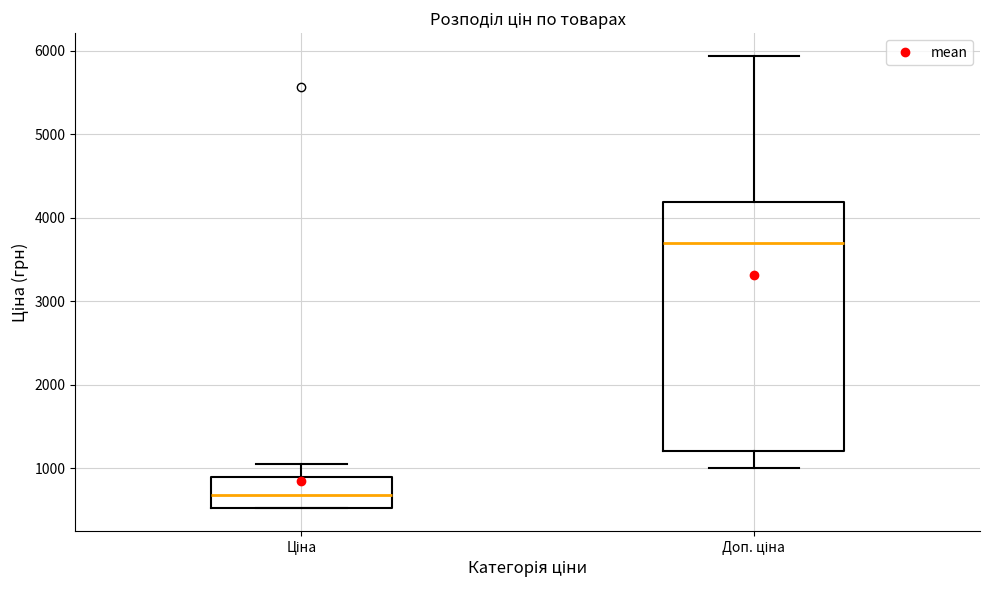

Comparing the boxes themselves (not the whiskers), which one is the tallest?

Доп. ціна